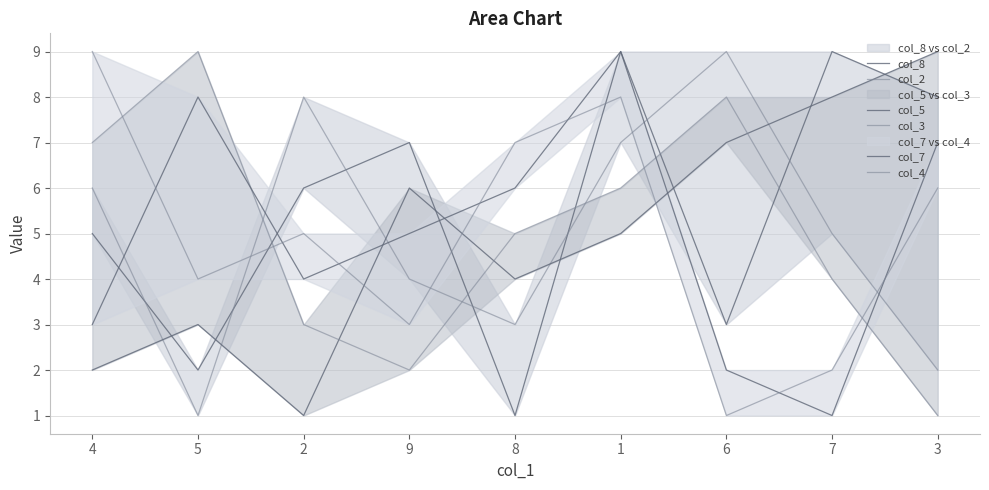

What position from the left is 1?

6